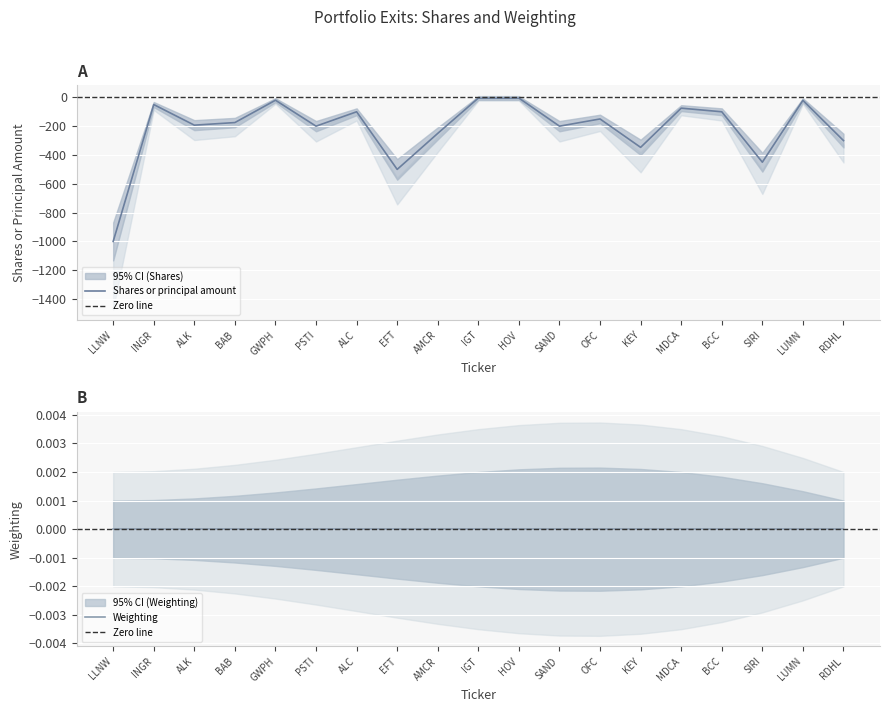

What is the change in value from LLNW to EFT?

+500